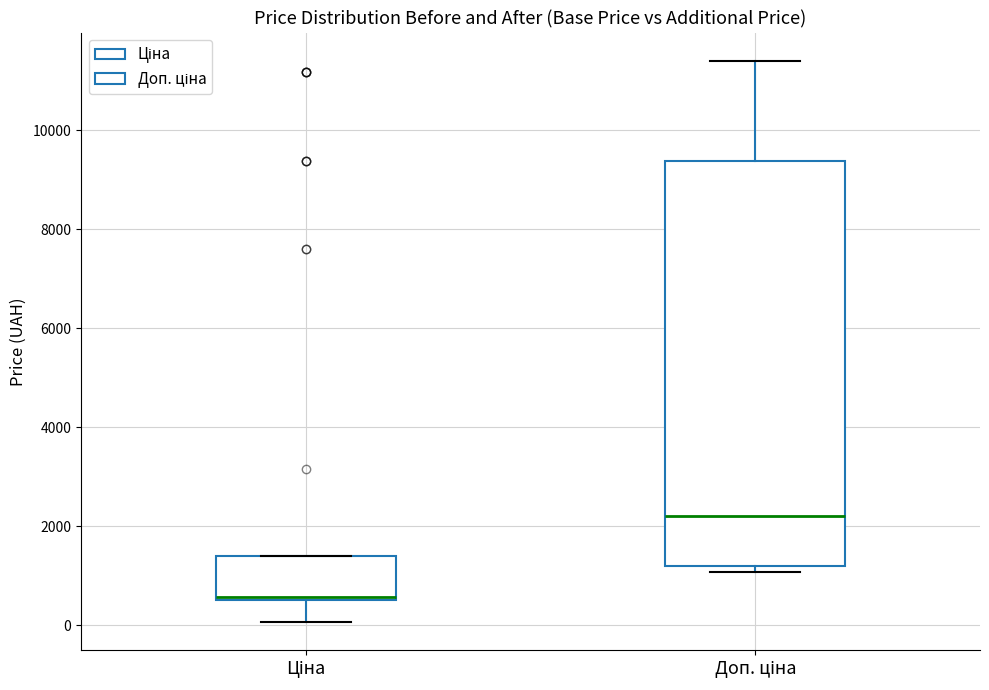

Reading left to right, transcribe this box plot: for each box, give where its median line is, the range the box spans, and where its two whiskers end, as read against the y-axis. The values are not printed on the chart, so give them approximately, as read against the axis.

Ціна: median 600 (drawn on the box's lower edge), box 600 to 1400, whiskers 0 to 1400
Доп. ціна: median 2200, box 1200 to 9400, whiskers 1000 to 11400